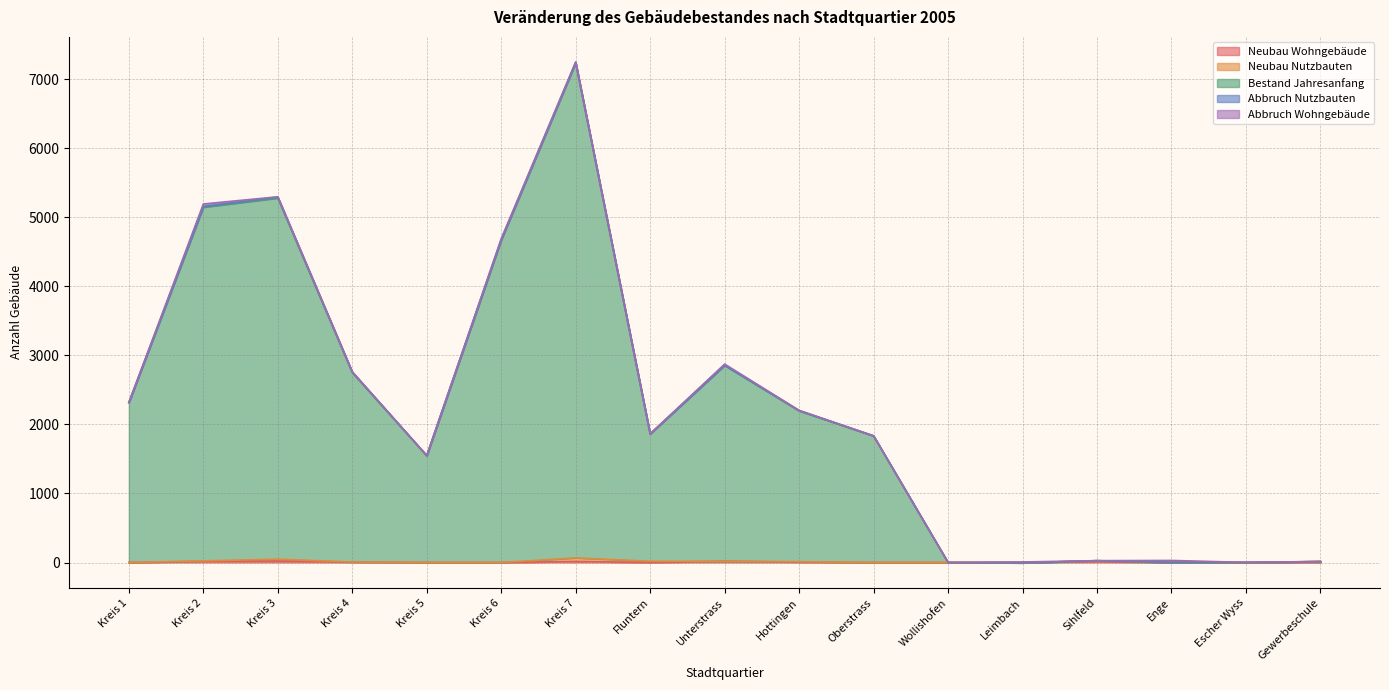

What is the label of the 16th point from the left?

Escher Wyss